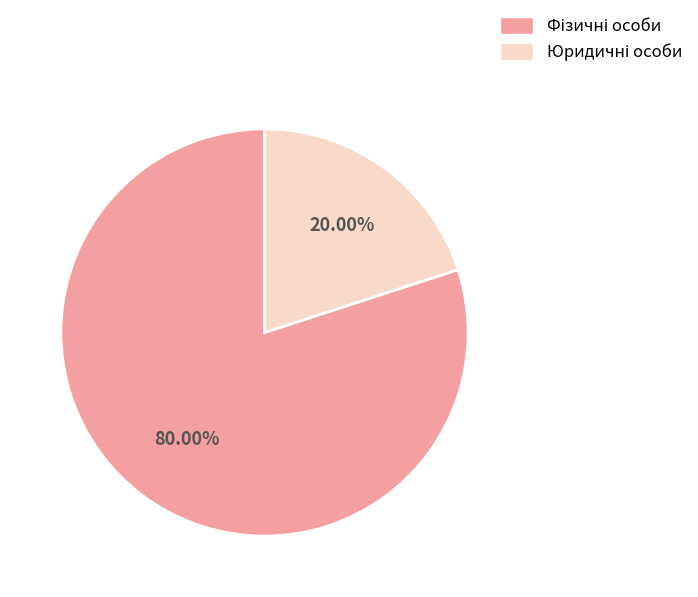

Is there any slice that represents more than half of the pie?

Yes